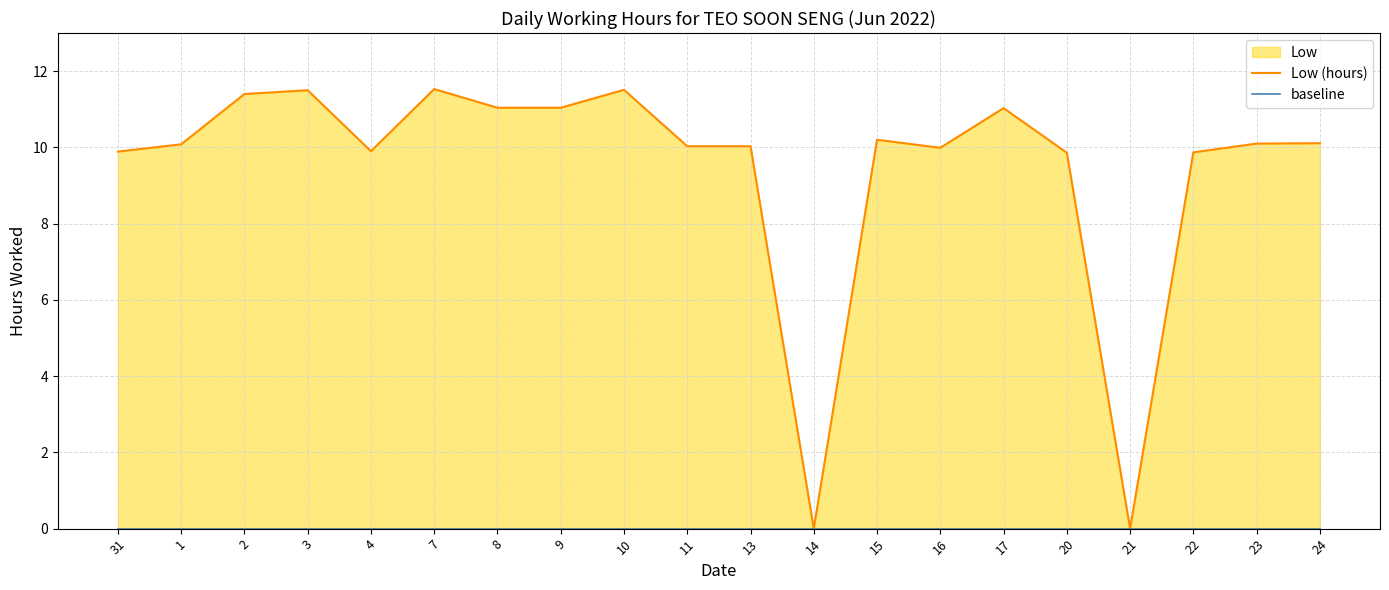

Reading left to right, list all the values displayed in this chart.

Low (hours): 9.9	10.1	11.4	11.5	9.9	11.5	11.0	11.0	11.5	10.0	10.0	0.0	10.2	10.0	11.0	9.9	0.0	9.9	10.1	10.1
baseline: 0.0	0.0	0.0	0.0	0.0	0.0	0.0	0.0	0.0	0.0	0.0	0.0	0.0	0.0	0.0	0.0	0.0	0.0	0.0	0.0